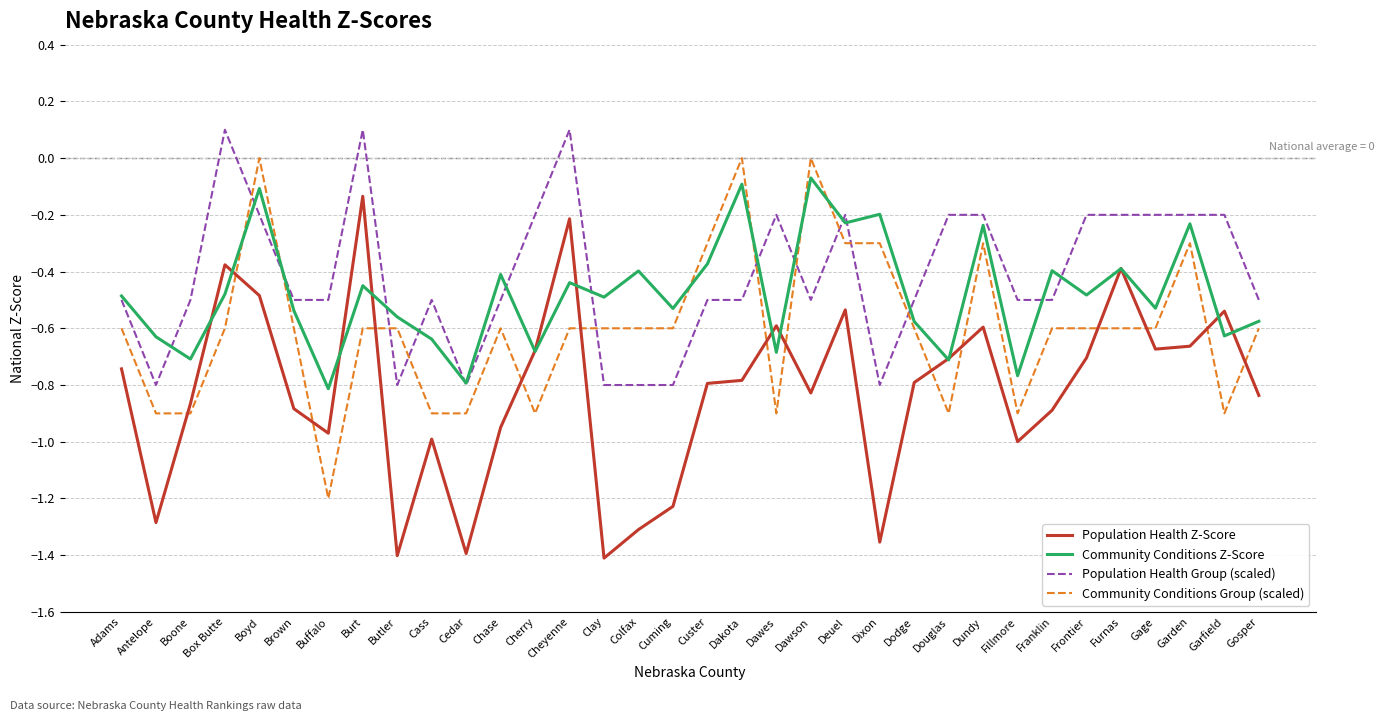

Is it true that Population Health Z-Score equals -0.4 at Gosper?

False